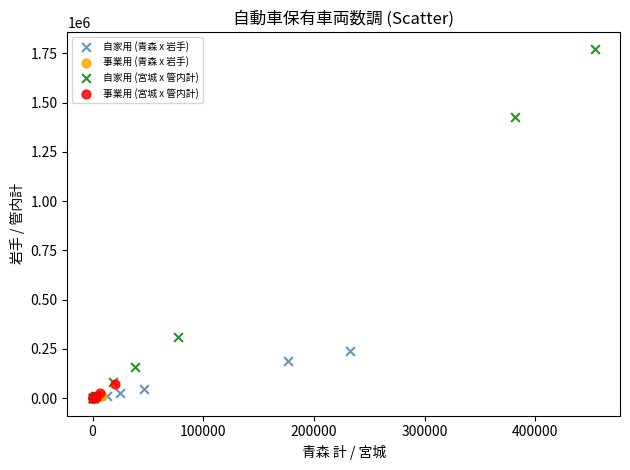

What are all the series names shown in the legend?

自家用 (青森 x 岩手), 事業用 (青森 x 岩手), 自家用 (宮城 x 管内計), 事業用 (宮城 x 管内計)